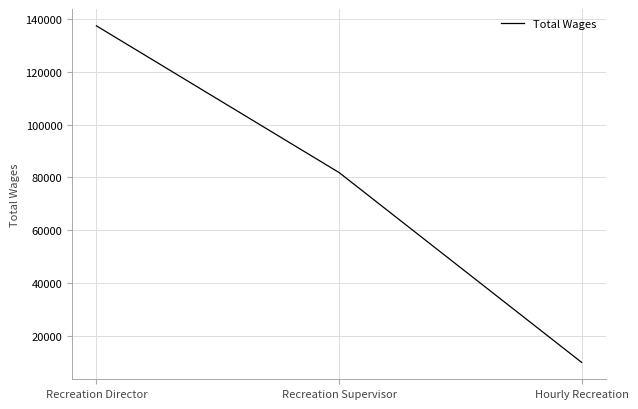

Rank the categories by value from lowest to highest.

Hourly Recreation, Recreation Supervisor, Recreation Director